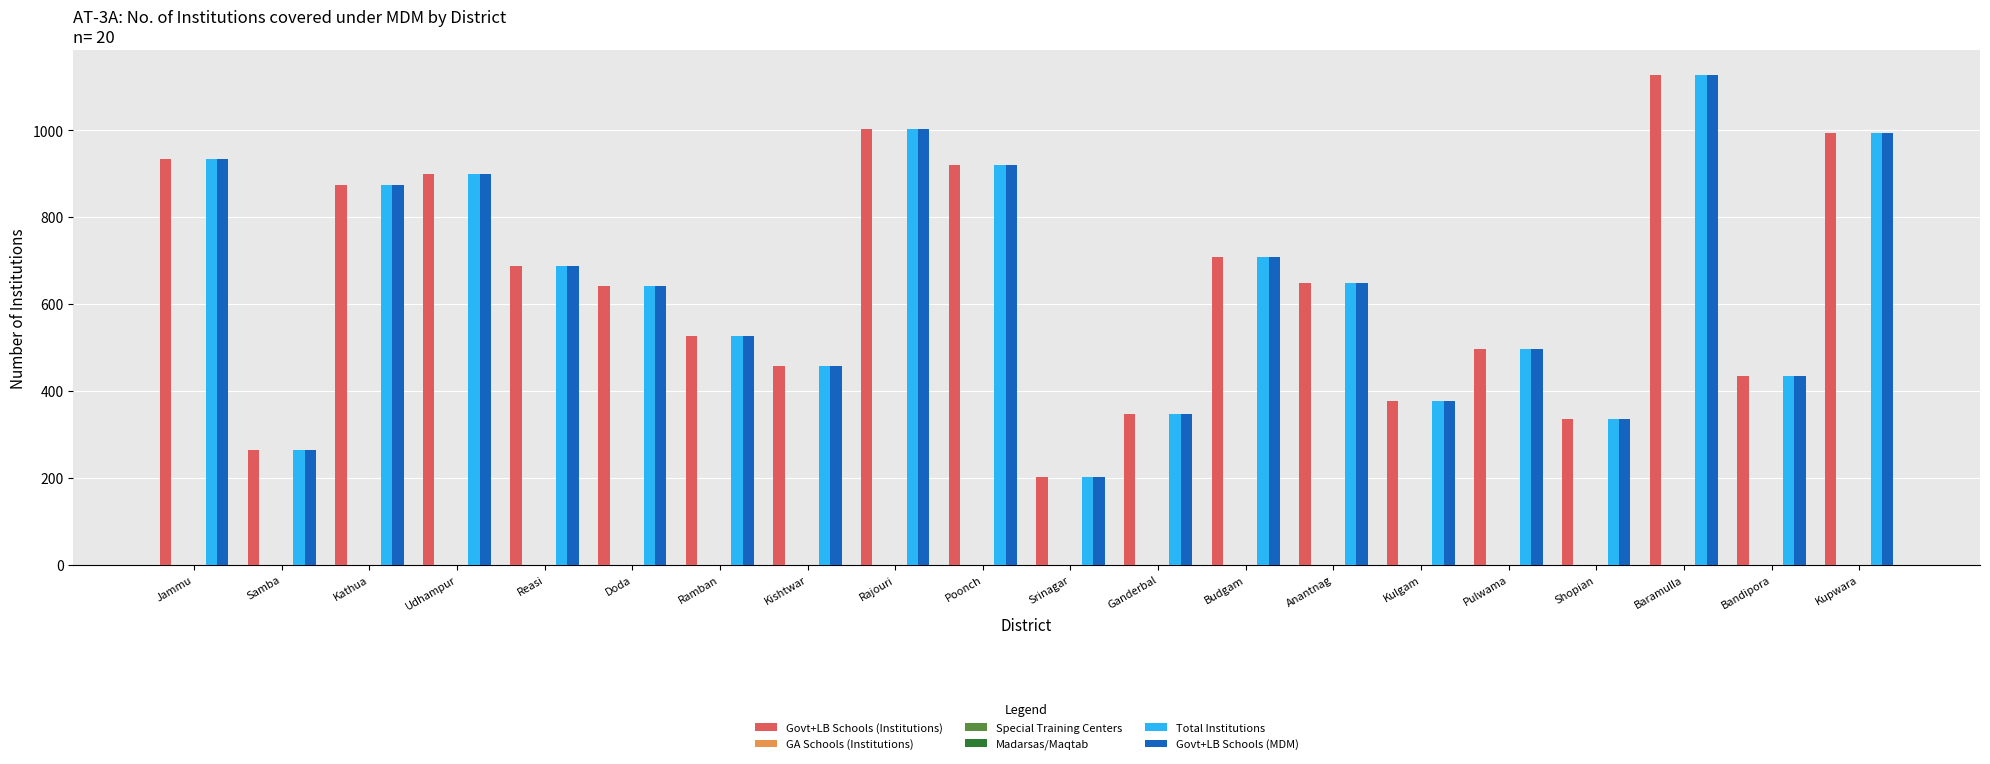

What is the label of the 12th bar from the right?

Rajouri